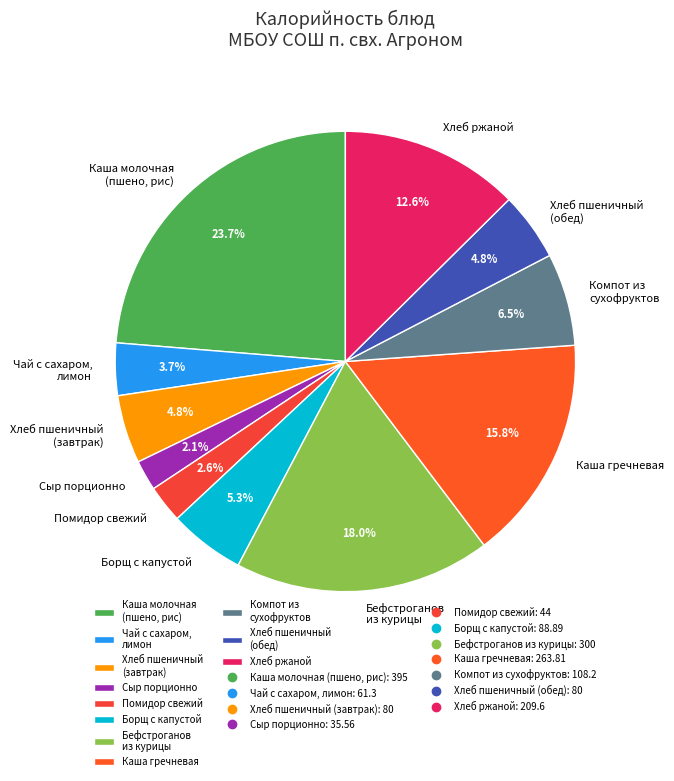

What portion of the pie excludes Хлеб ржаной?

87.4%